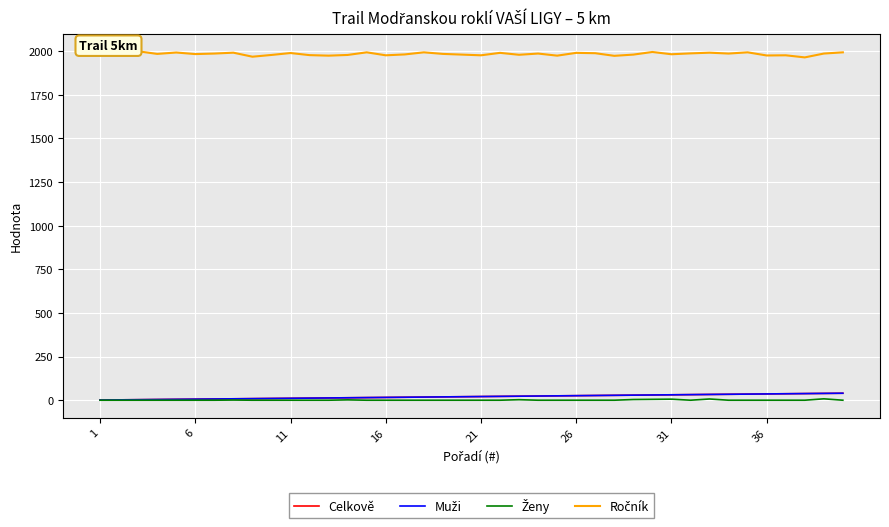

How many lines are shown in the chart?

4